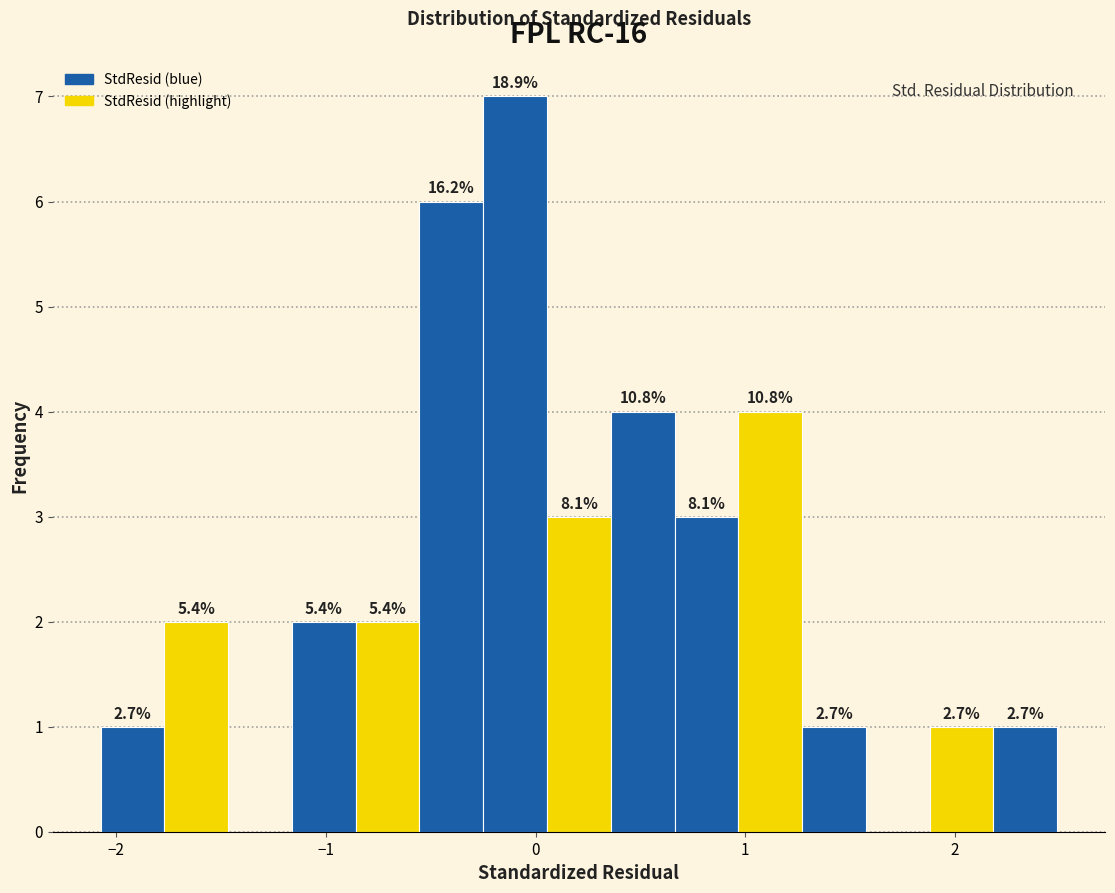

Read against the x-axis, roughly where is the centre of the tallest bar?

-0.1